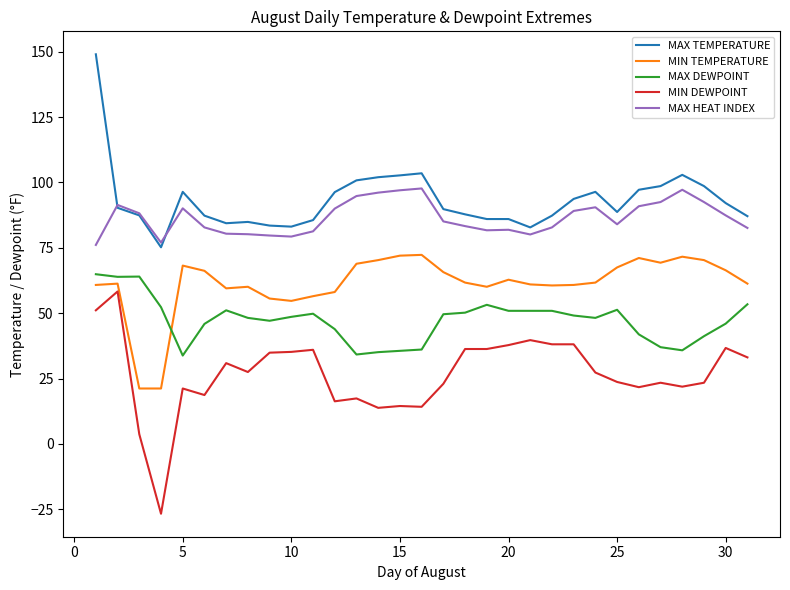

True or false: MIN DEWPOINT and MAX TEMPERATURE intersect in this chart.

False